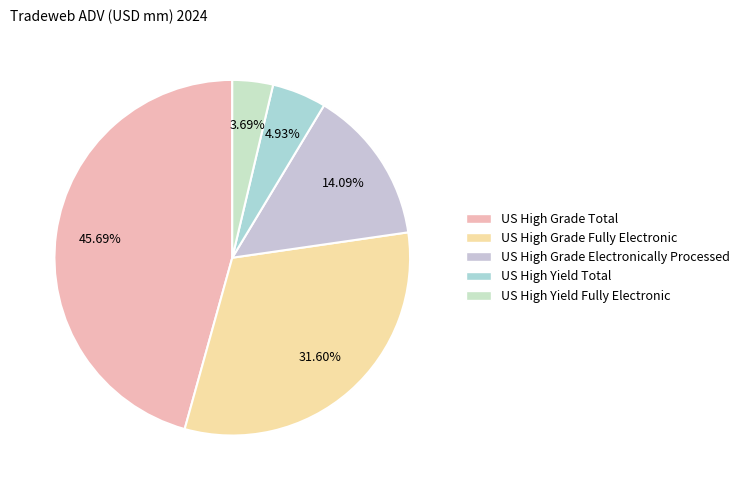

Which category has the biggest portion of the pie?

US High Grade Total